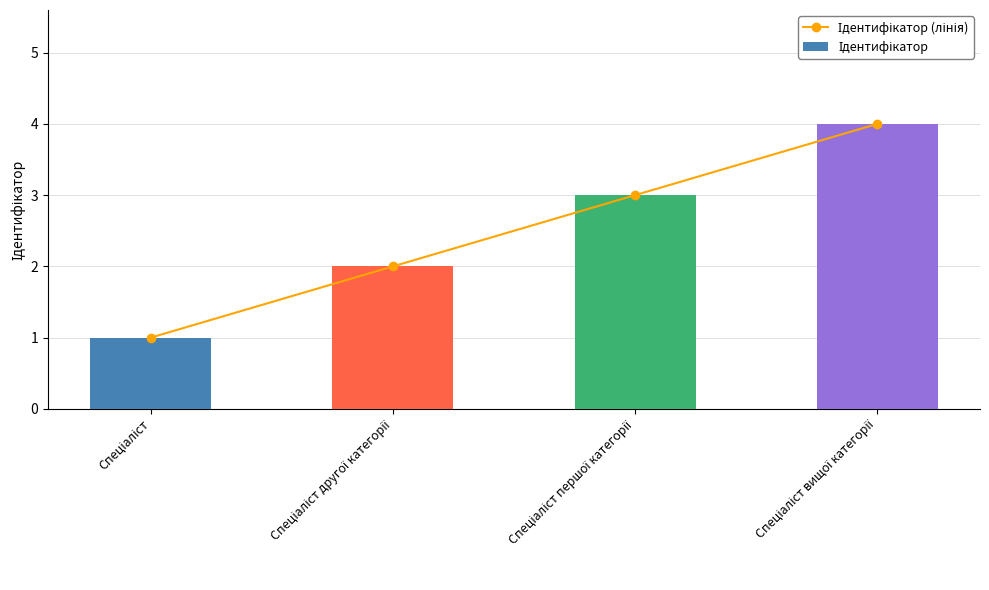

Which category has the lowest value in the Ідентифікатор series?

Спеціаліст